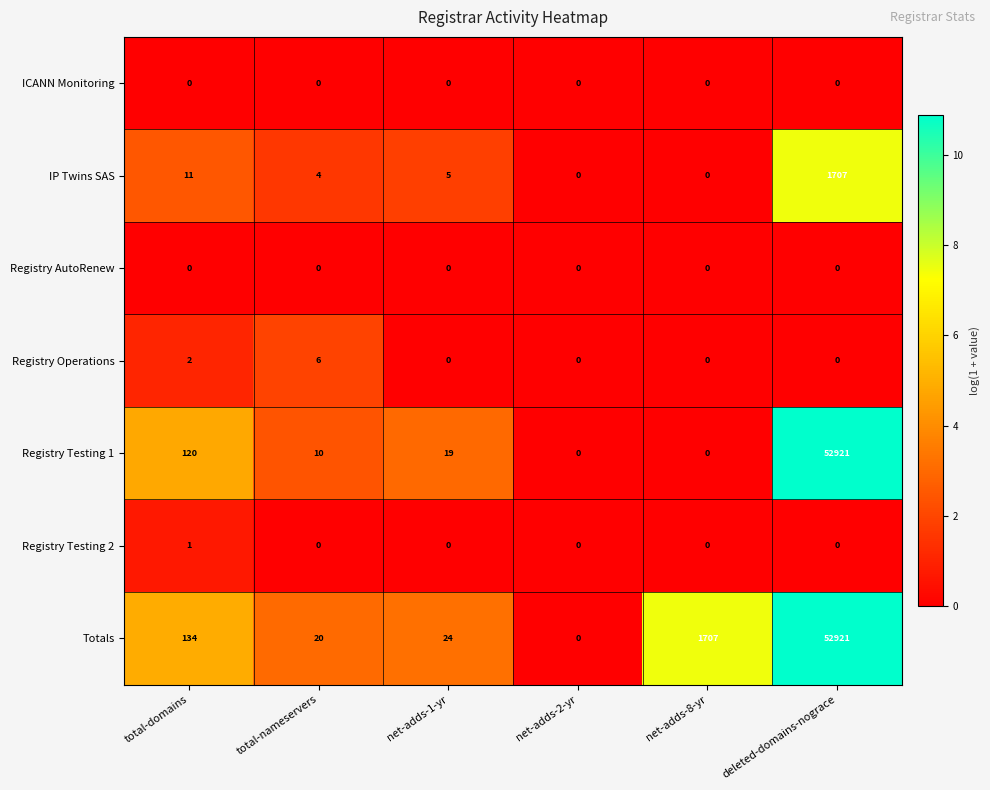

Which series changed the most between total-domains and deleted-domains-nograce?

Registry Testing 1